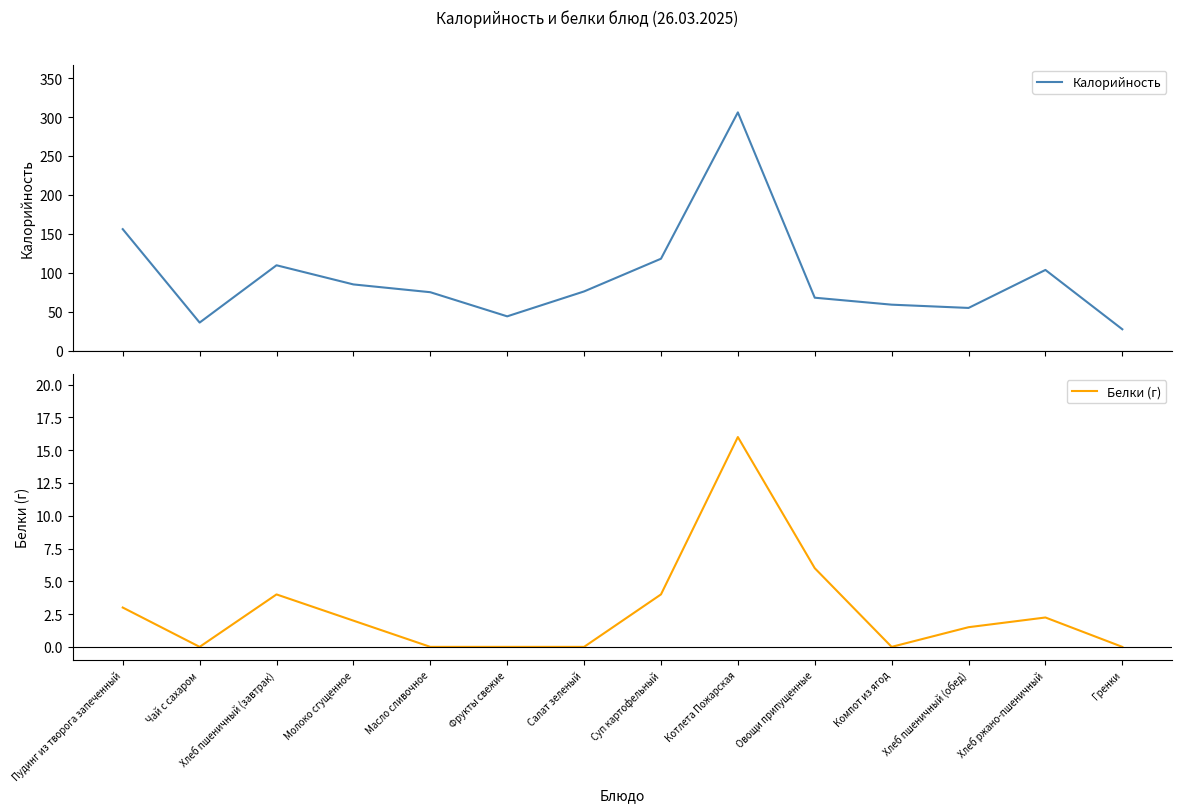

True or false: Калорийность and Белки (г) cross at least once.

False